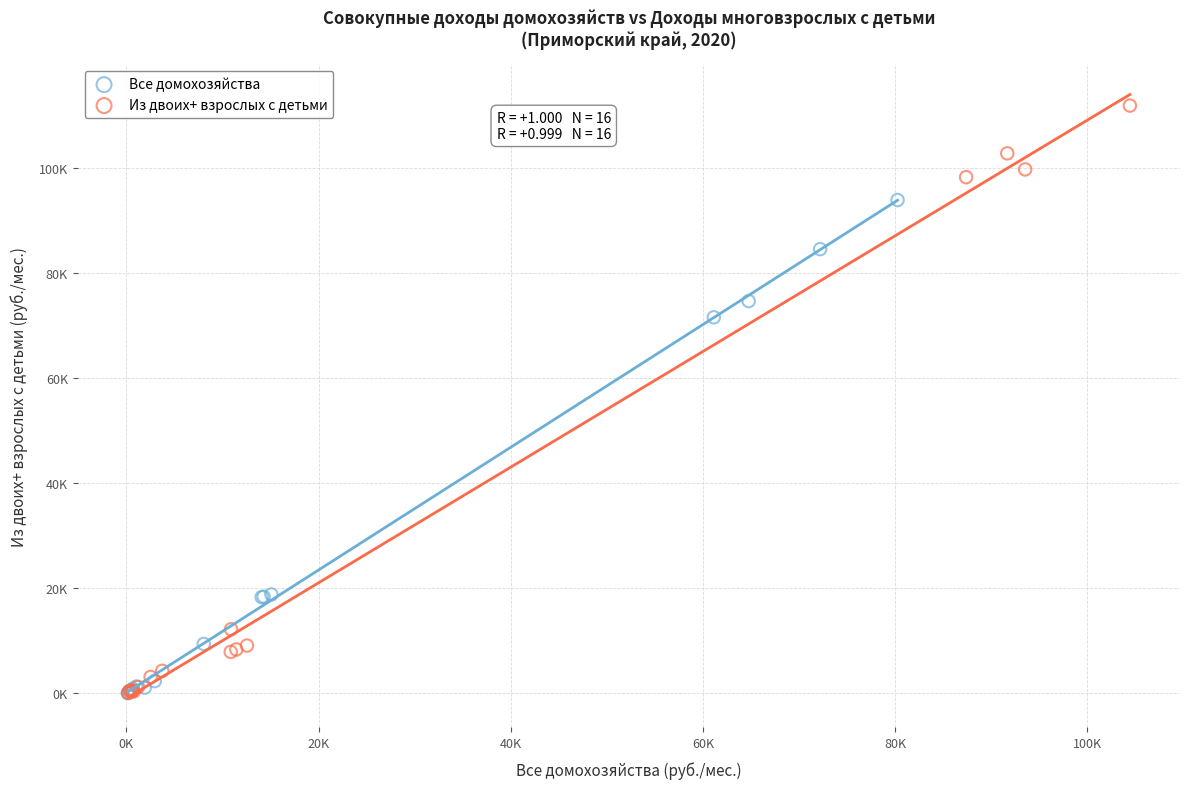

Which series has the largest Y range (max minus min)?

Из двоих+ взрослых с детьми